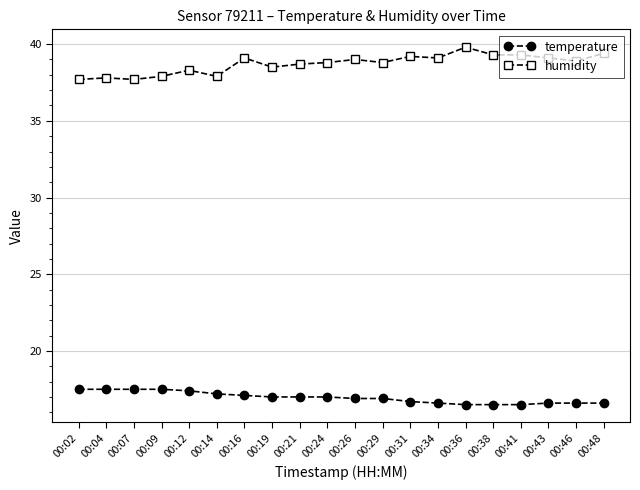

Does the chart have visible grid lines?

Yes